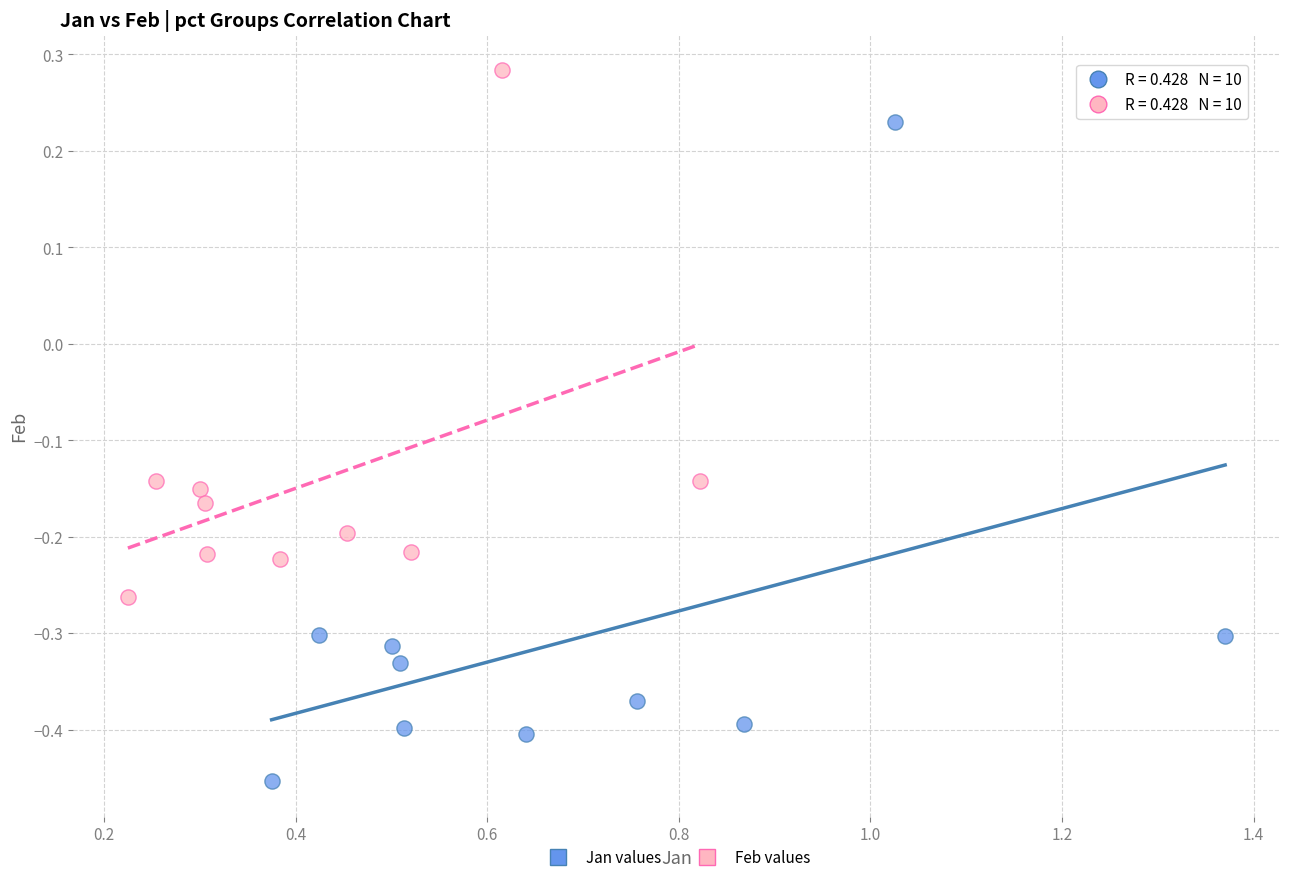

Which series has the largest Y range (max minus min)?

Jan values